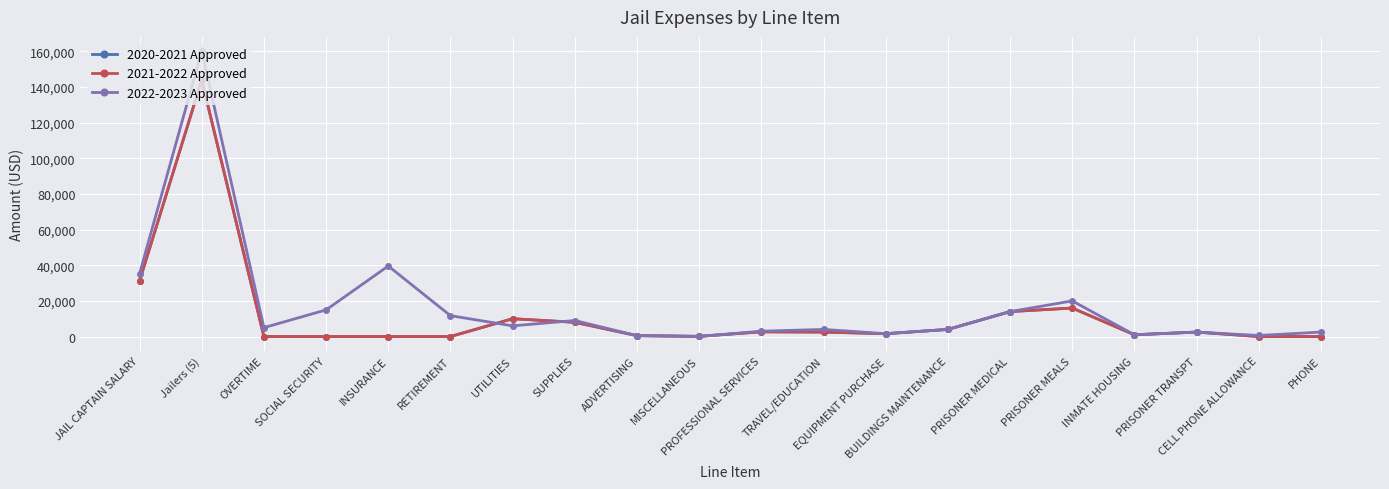

Is this an area chart (filled region under the line)?

No